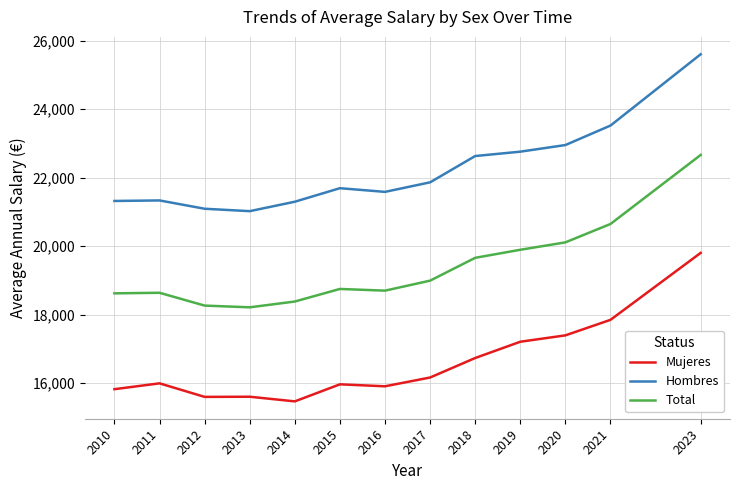

Which label corresponds to the smallest value in the chart?

2014